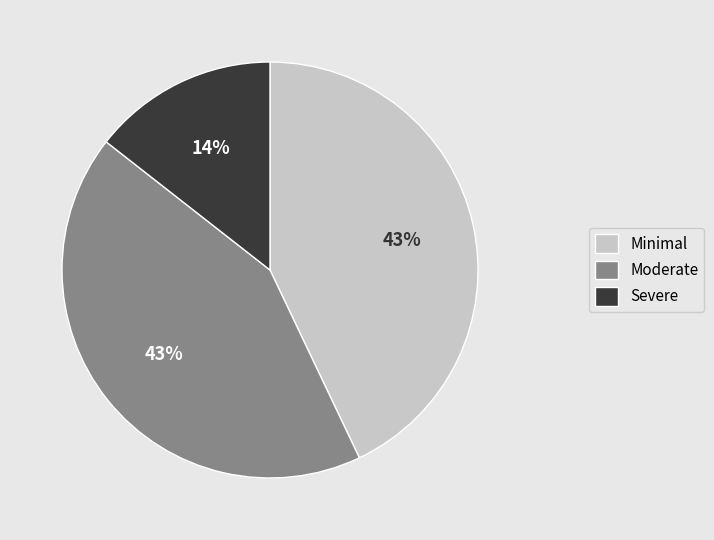

How many slices are in this pie chart?

3